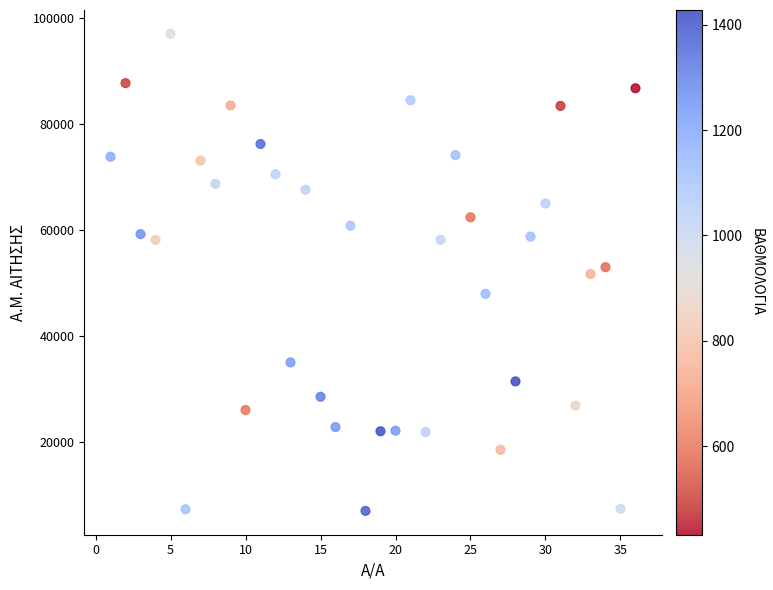

What is the range of X values (max minus min)?

35